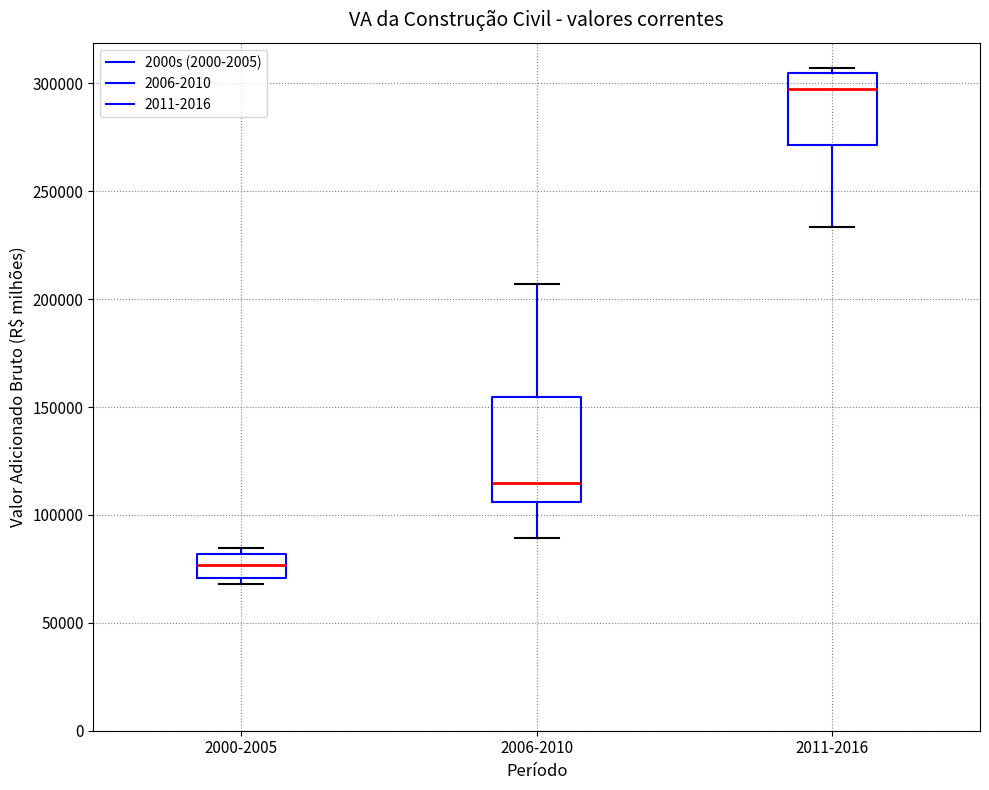

Which box is the tallest, from its lower edge to its upper edge?

2006-2010